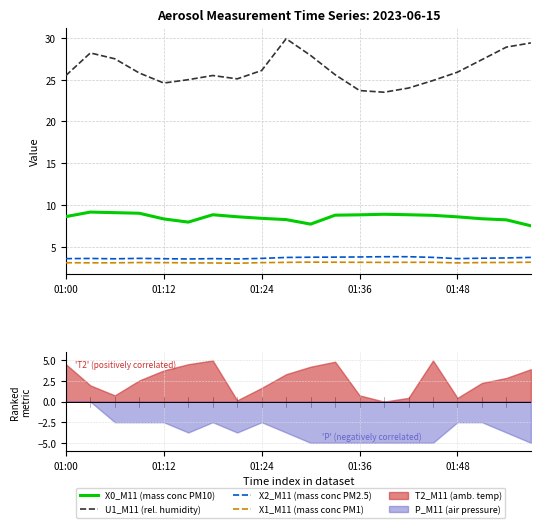

Is the value of X0_M11 (mass conc PM10) at 19 greater than the value of X1_M11 (mass conc PM1) at 10?

Yes